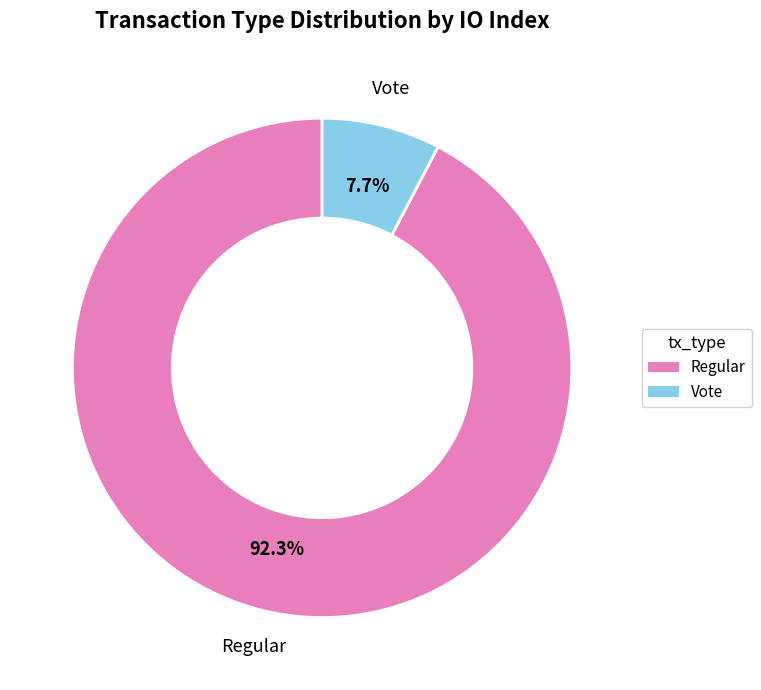

Which slice represents more than half of the pie?

Regular